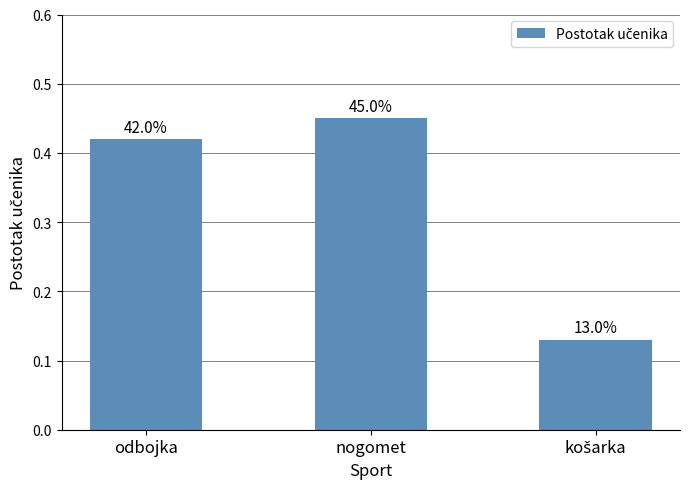

At which label is the value closest to 0?

košarka